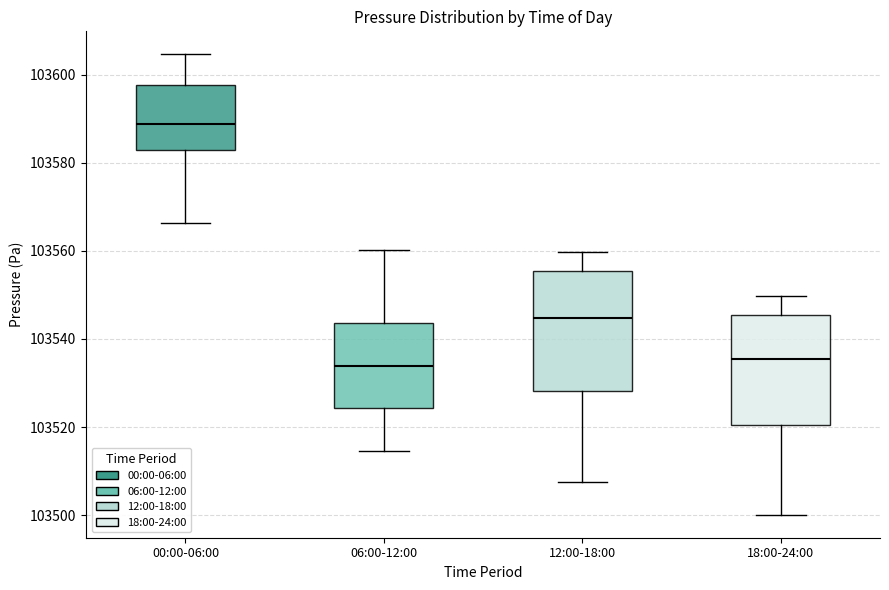

Reading left to right, transcribe this box plot: for each box, give where its median line is, the range the box spans, and where its two whiskers end, as read against the y-axis. The values are not printed on the chart, so give them approximately, as read against the axis.

00:00-06:00: median 103588, box 103582 to 103598, whiskers 103566 to 103604
06:00-12:00: median 103534, box 103524 to 103544, whiskers 103514 to 103560
12:00-18:00: median 103544, box 103528 to 103556, whiskers 103508 to 103560
18:00-24:00: median 103536, box 103520 to 103546, whiskers 103500 to 103550